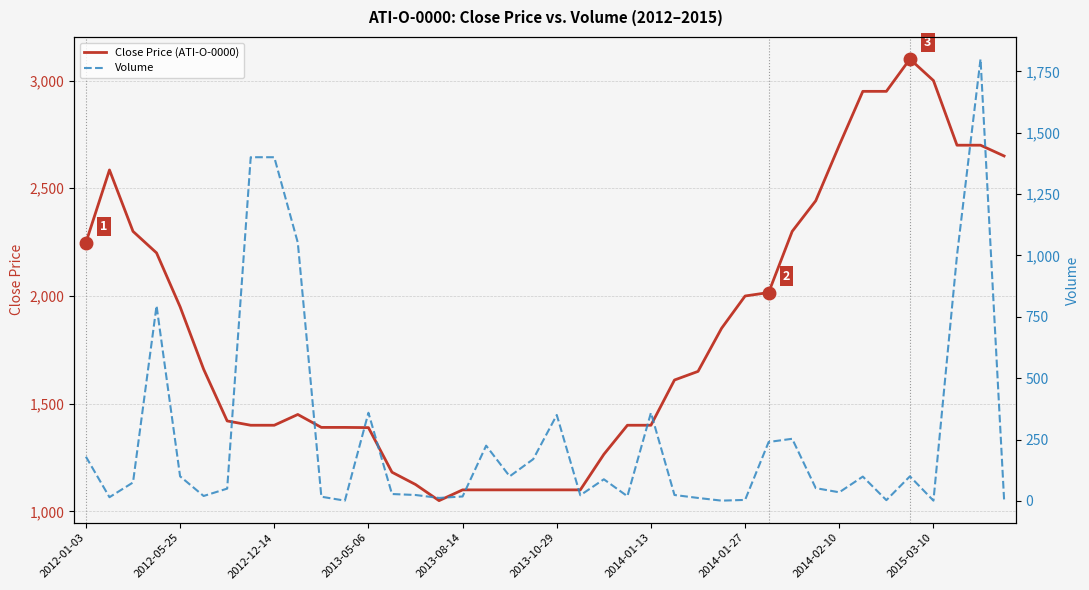

What is the highest value of the Close Price (ATI-O-0000) series?

3100